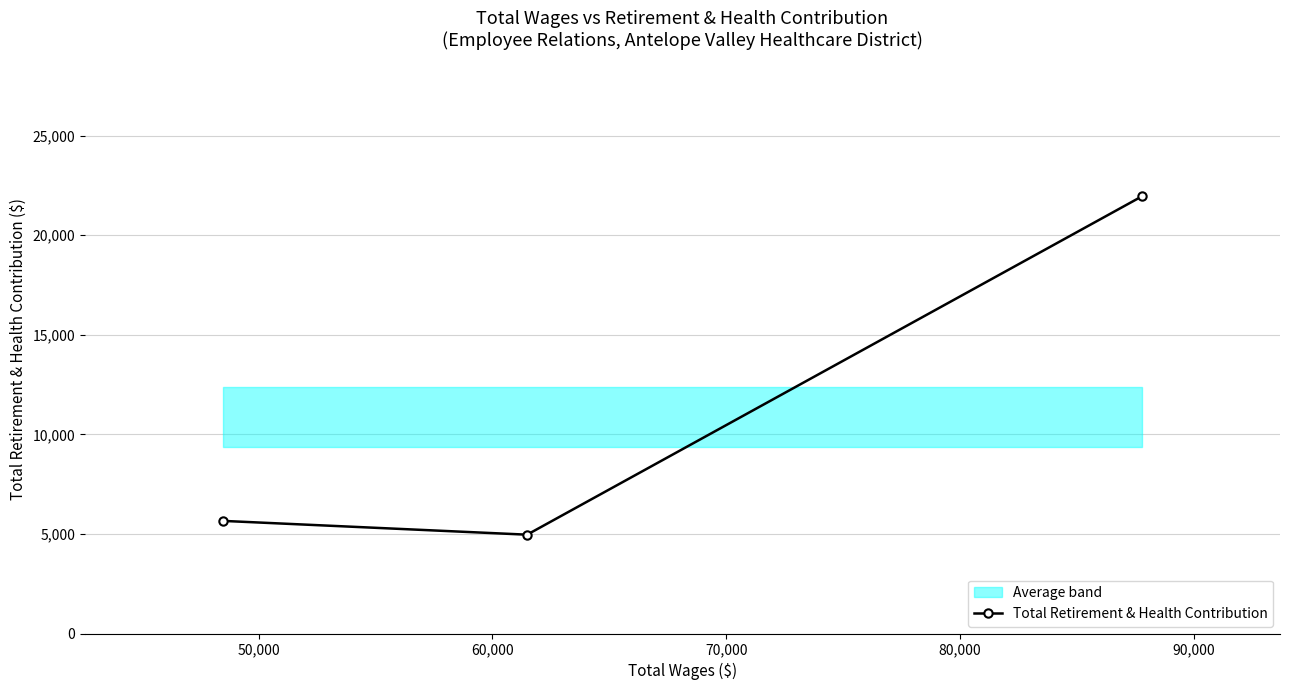

What is the maximum value for Total Retirement & Health Contribution?

21955